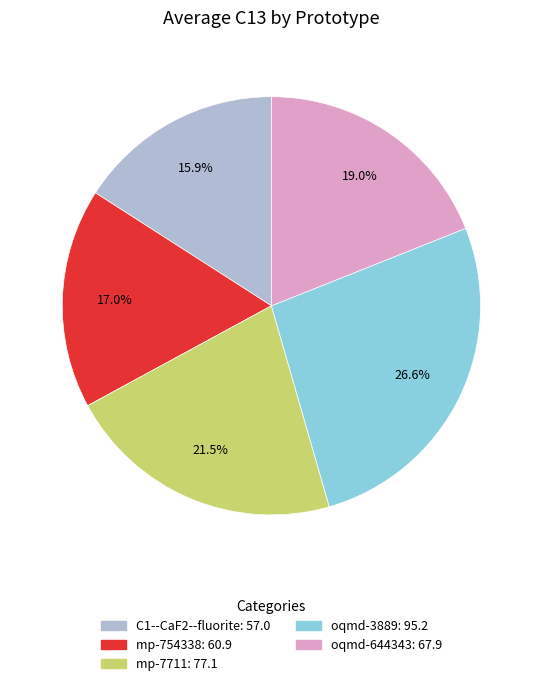

Rank the categories by value from highest to lowest.

oqmd-3889, mp-7711, oqmd-644343, mp-754338, C1--CaF2--fluorite